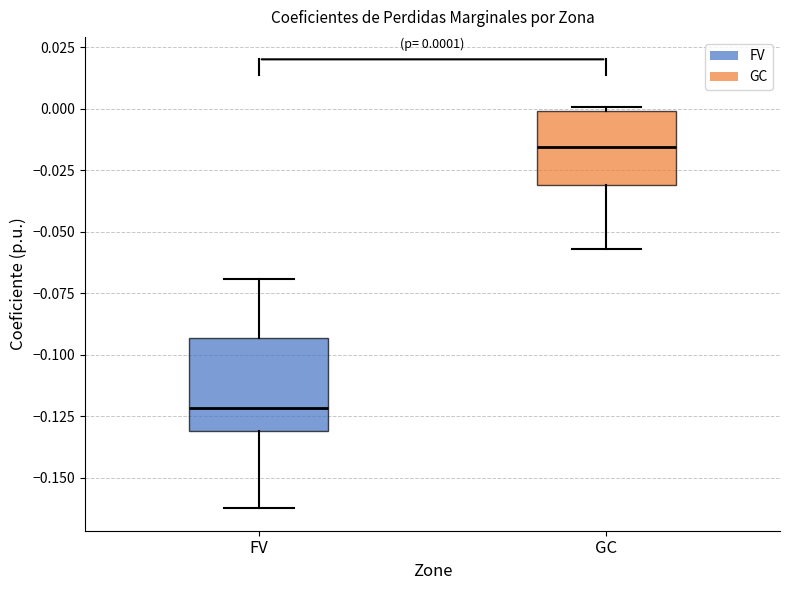

Which box is the tallest, from its lower edge to its upper edge?

FV